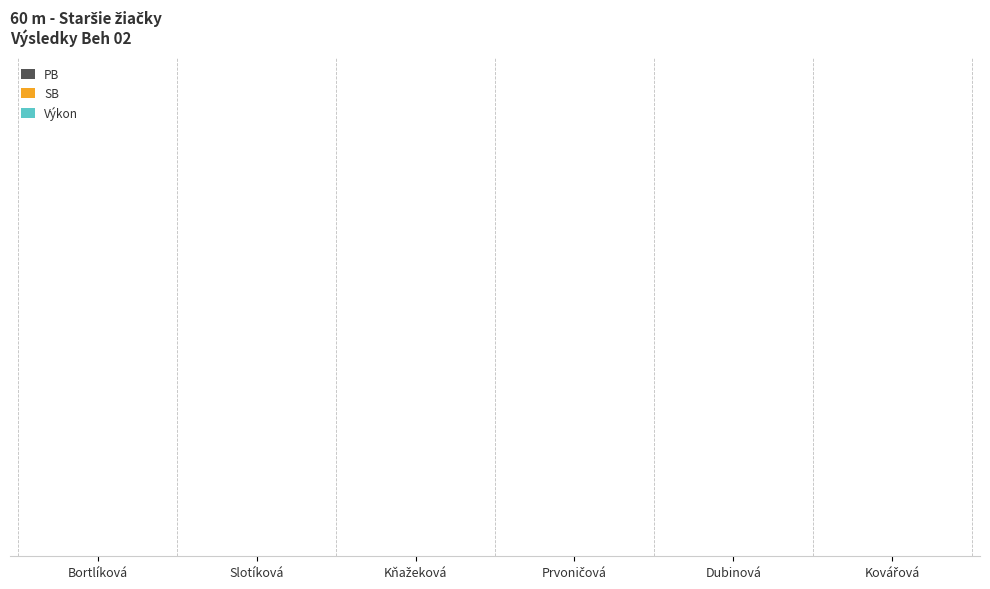

How many bars are there in each group?

3